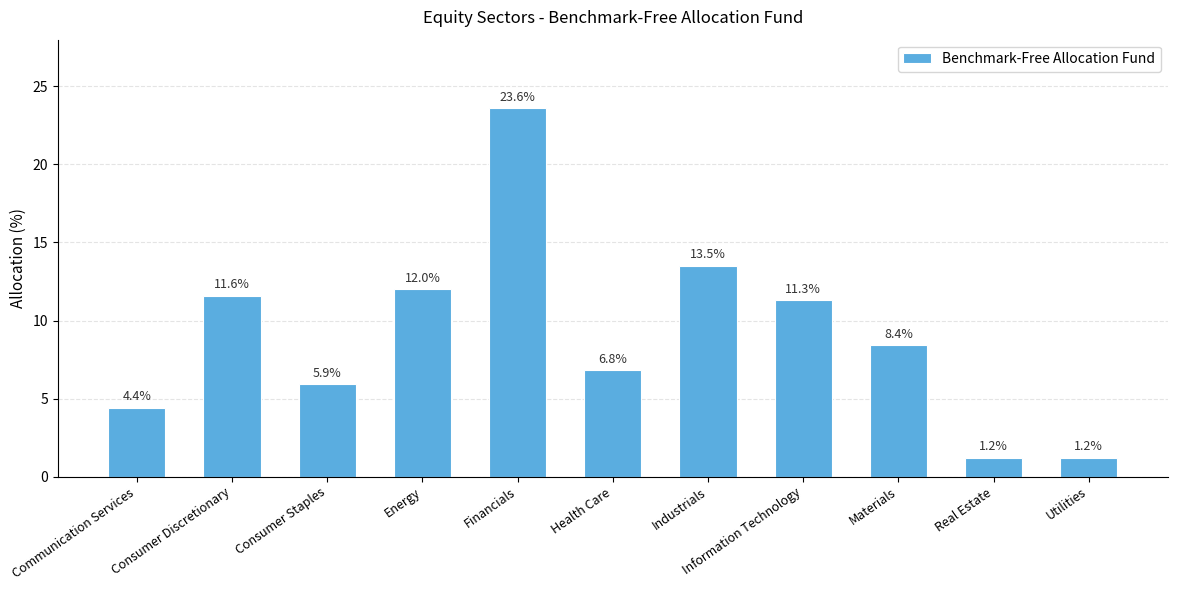

How many bars are there in total?

11